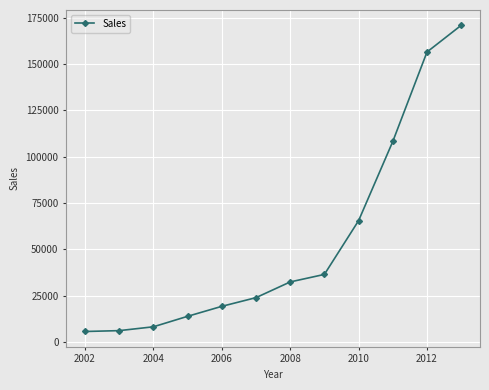

Is this an area chart (filled region under the line)?

No